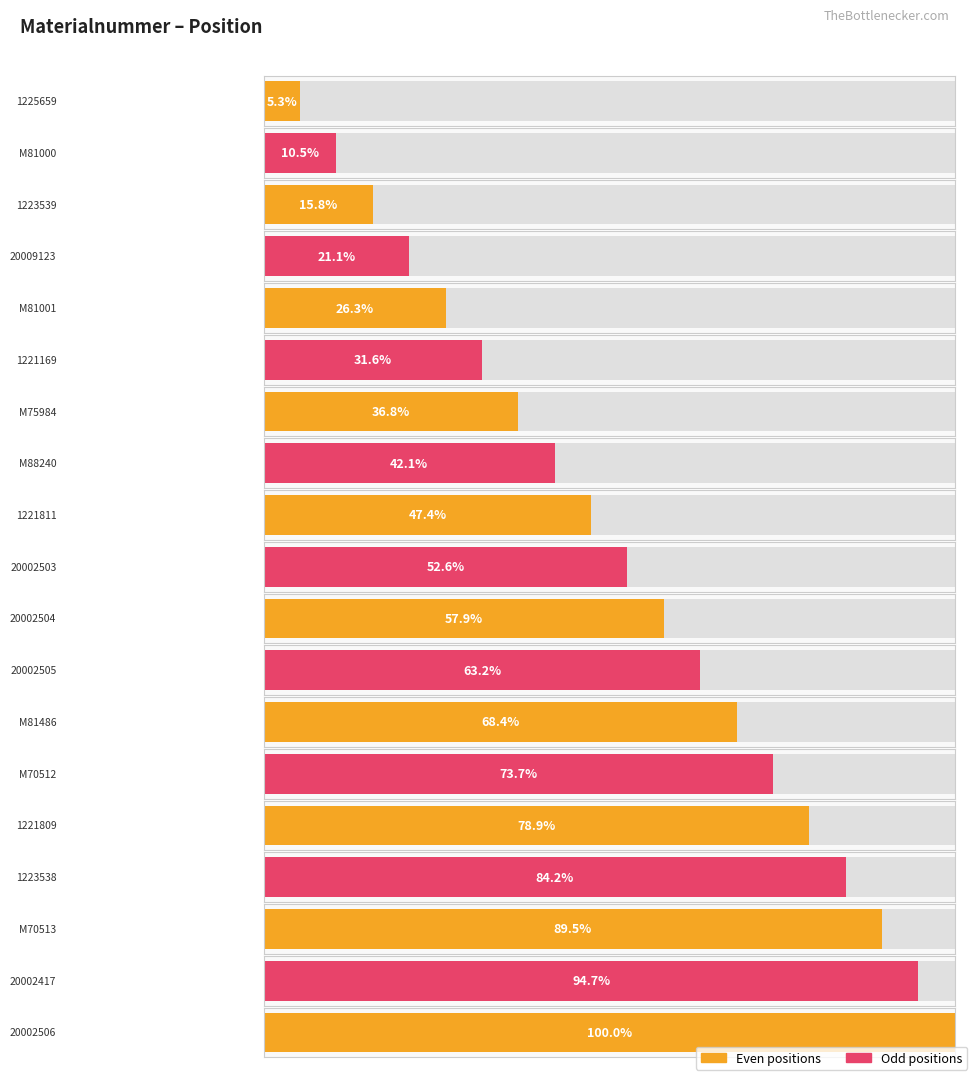

Rank the categories by value from highest to lowest.

20002506, 20002417, M70513, 1223538, 1221809, M70512, M81486, 20002505, 20002504, 20002503, 1221811, M88240, M75984, 1221169, M81001, 20009123, 1223539, M81000, 1225659